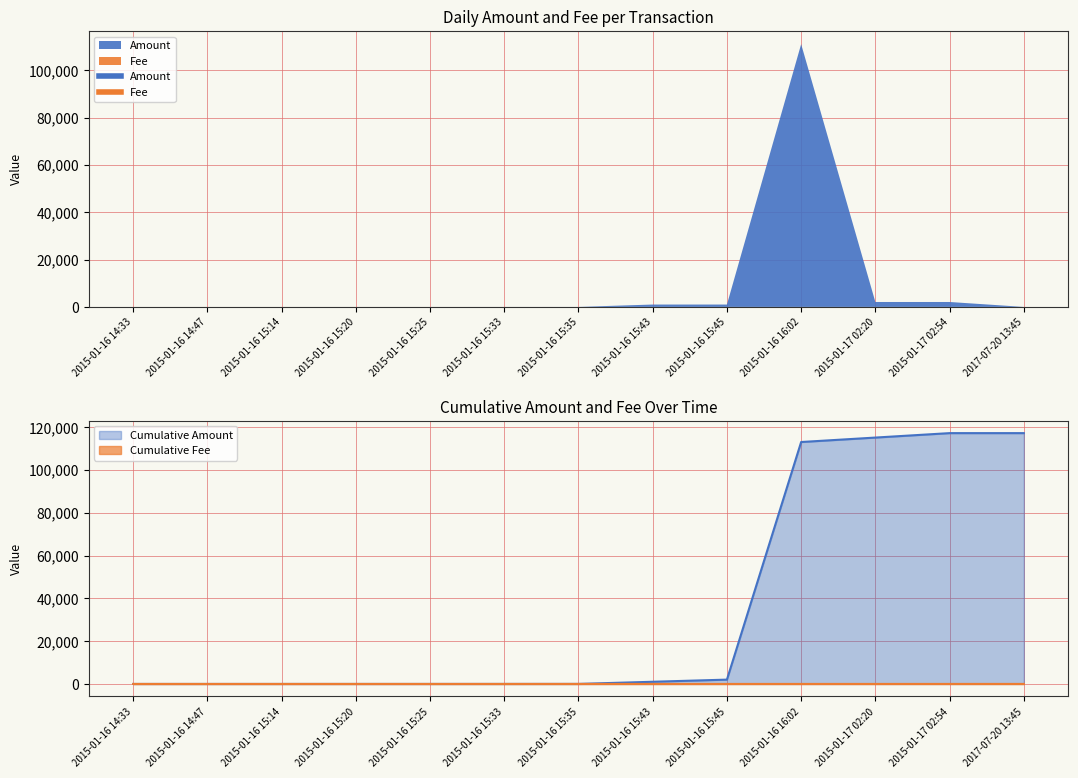

What is the average value of the Amount series?

9013